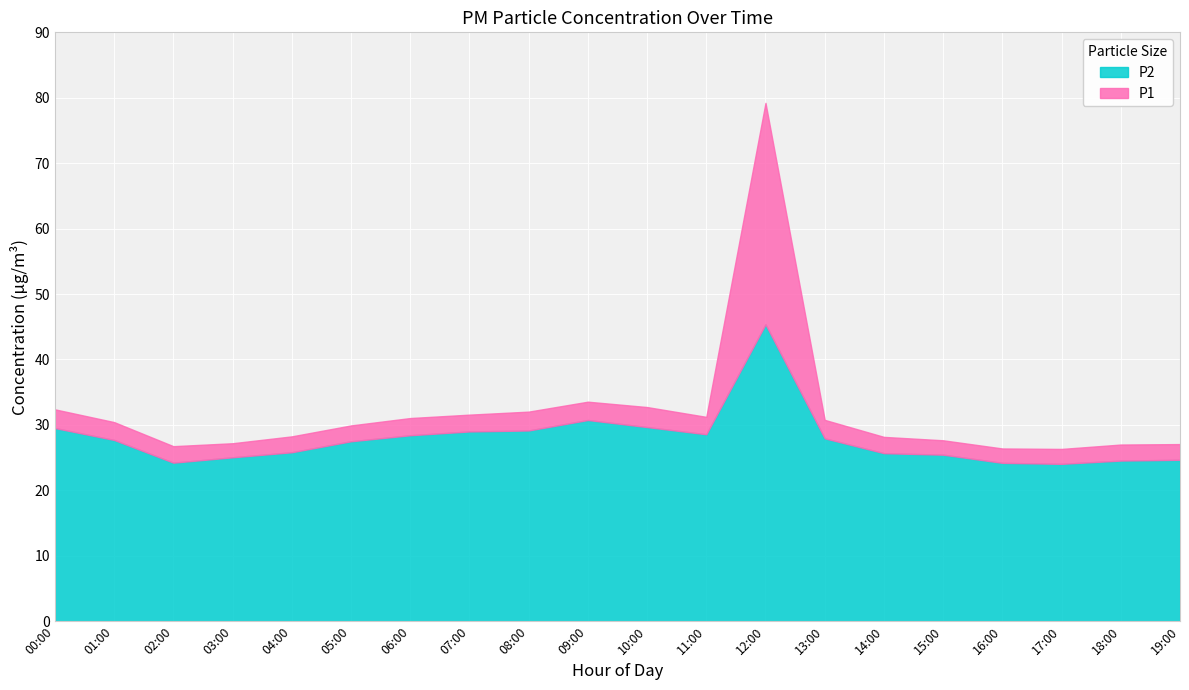

What is the label of the 10th point from the left?

09:00